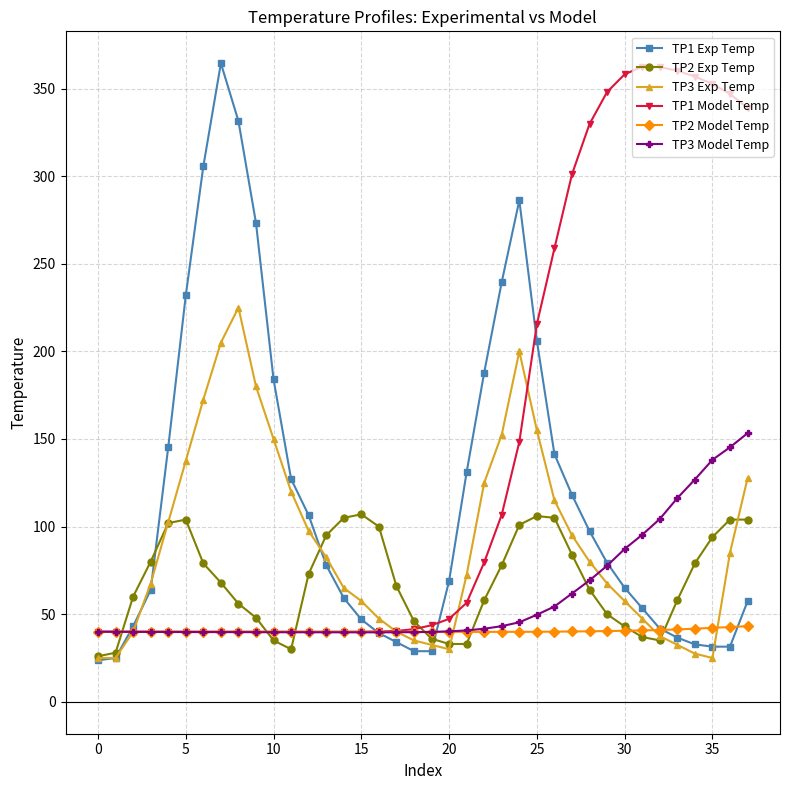

What is the value of the TP3 Model Temp point at the 20th from the left?

39.9